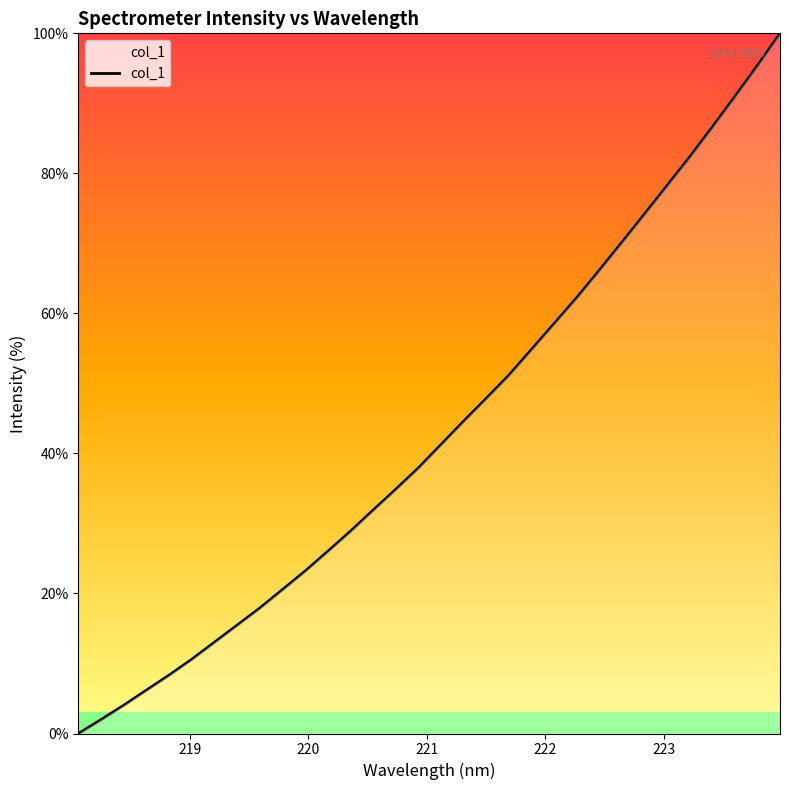

What is the greatest value displayed?

100.0